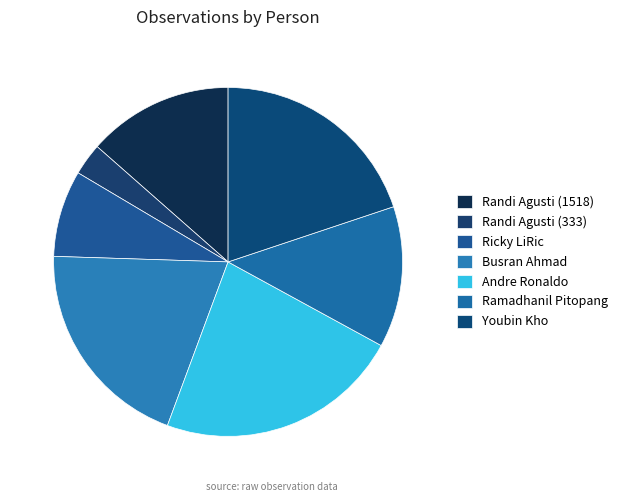

To the nearest percent, what percentage of the pie is Youbin Kho?

20%